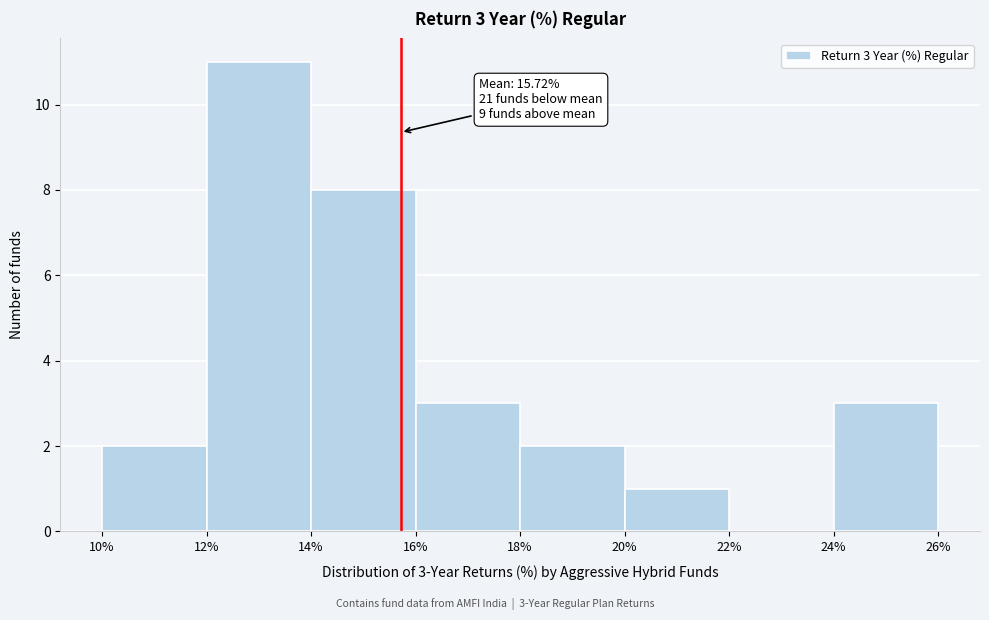

Over which range of the x-axis is the bar tallest?

12% to 14%